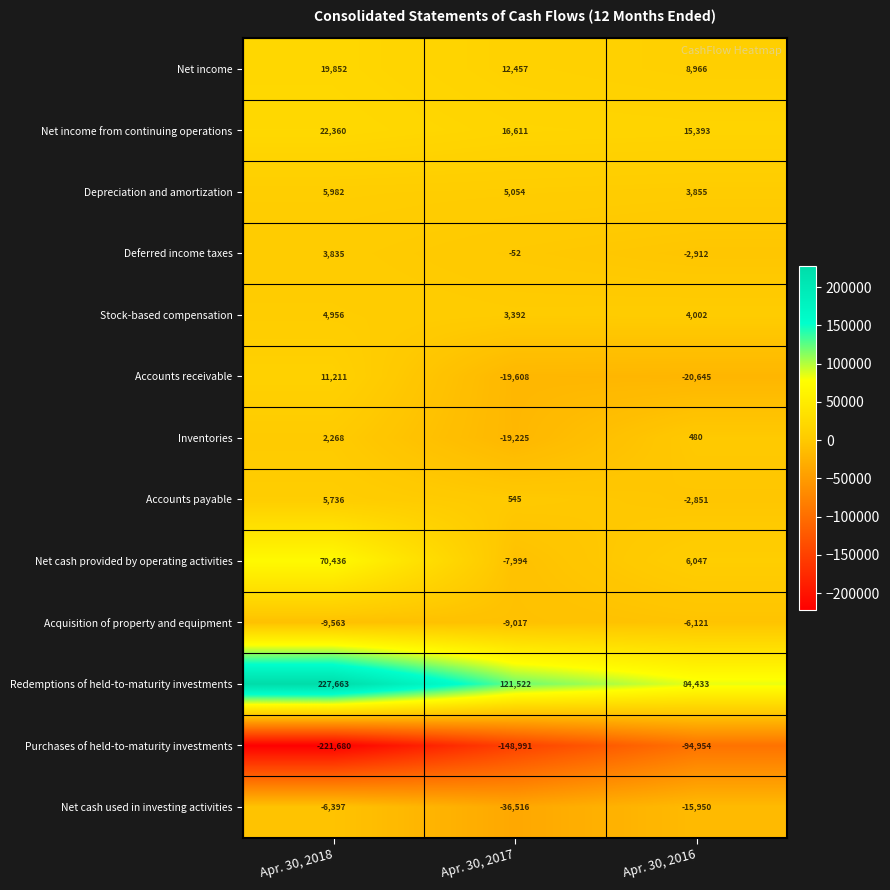

What is the difference between the highest and lowest values at Apr. 30, 2018?

449343